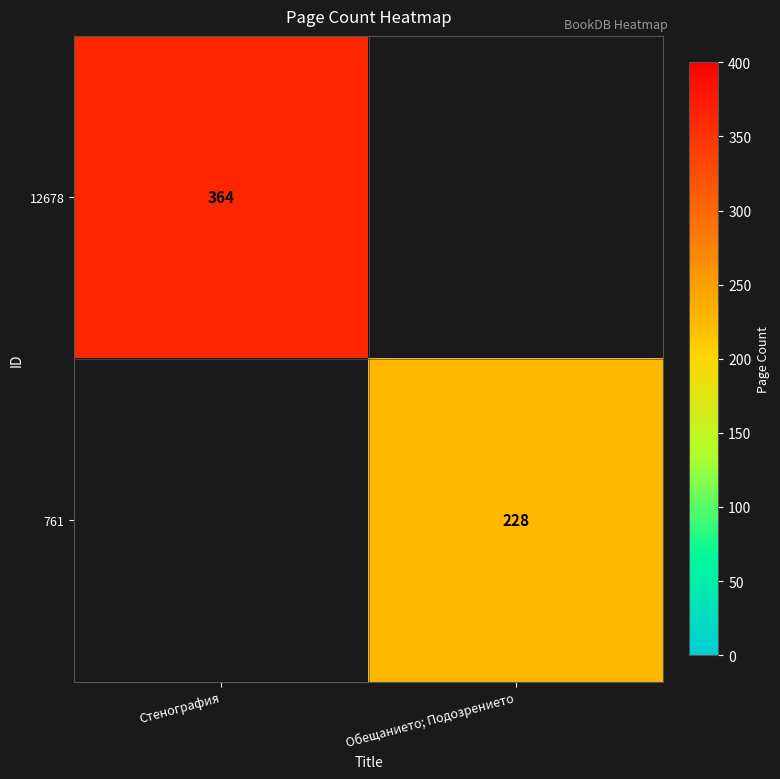

Is it true that 12678 equals 589 at Стенография?

False